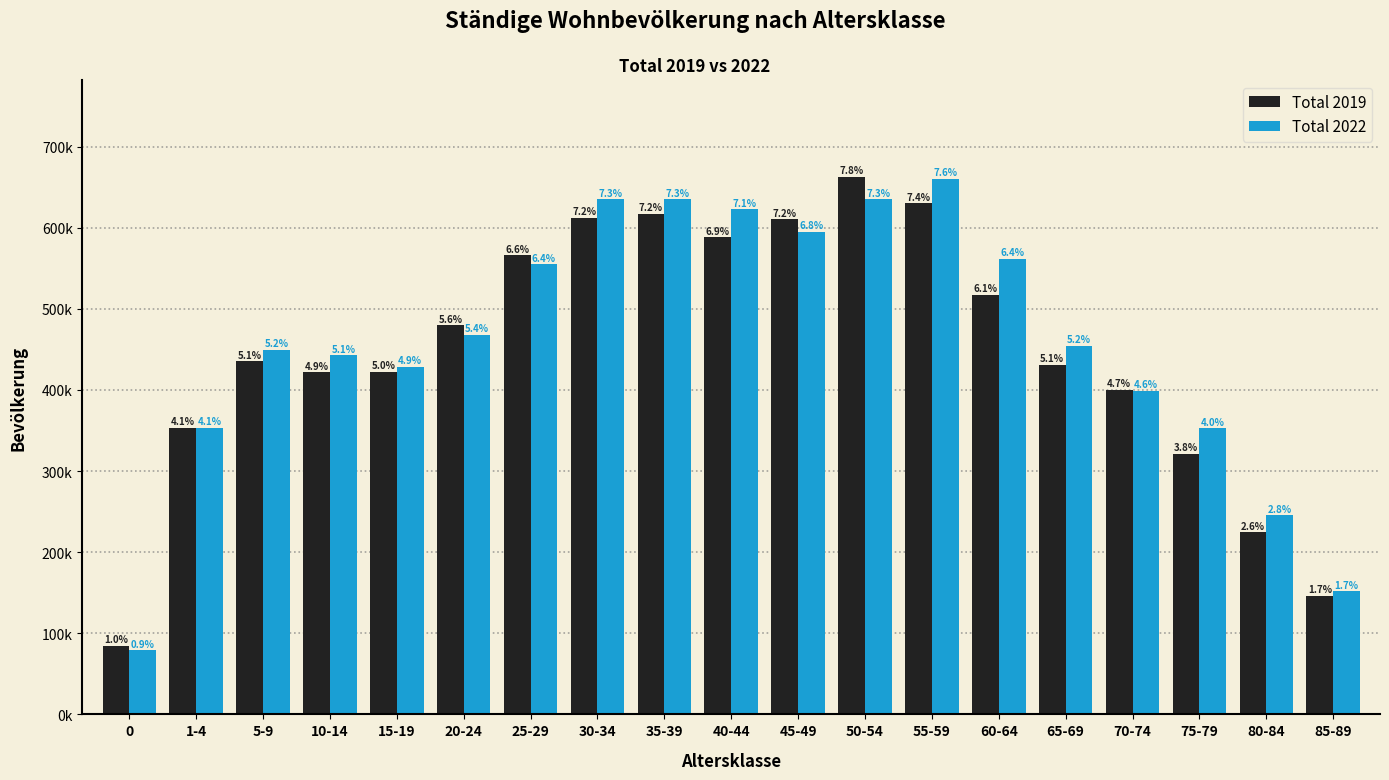

What is the minimum value for Total 2019?

84500